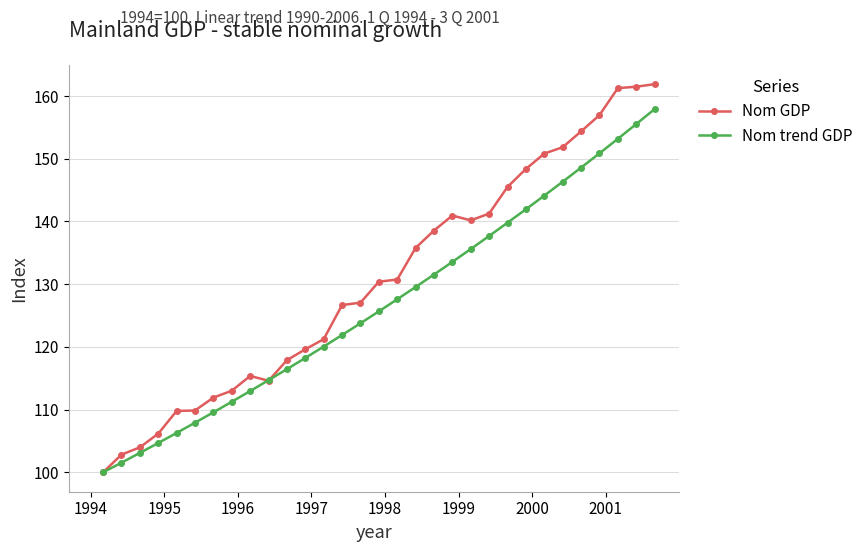

List the series in order of their peak value, lowest first.

Nom trend GDP, Nom GDP